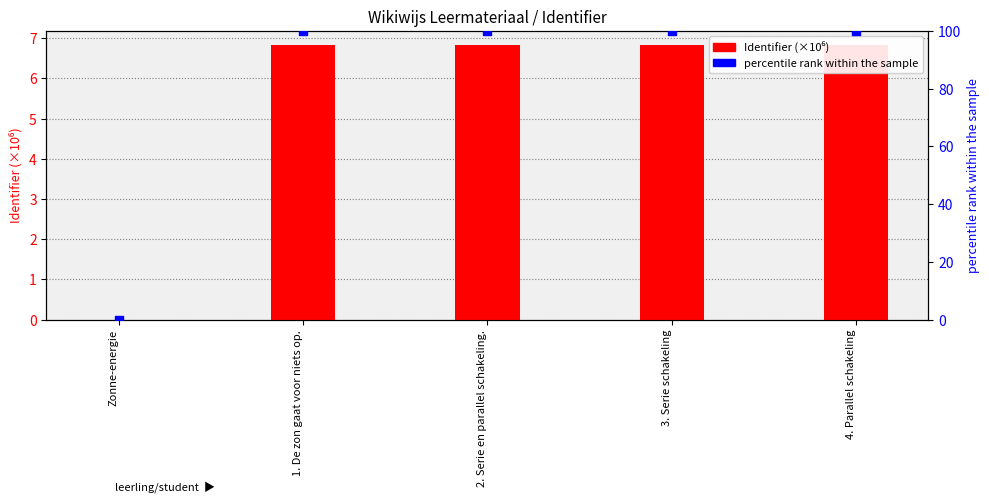

Which series has the largest total across all categories?

percentile rank